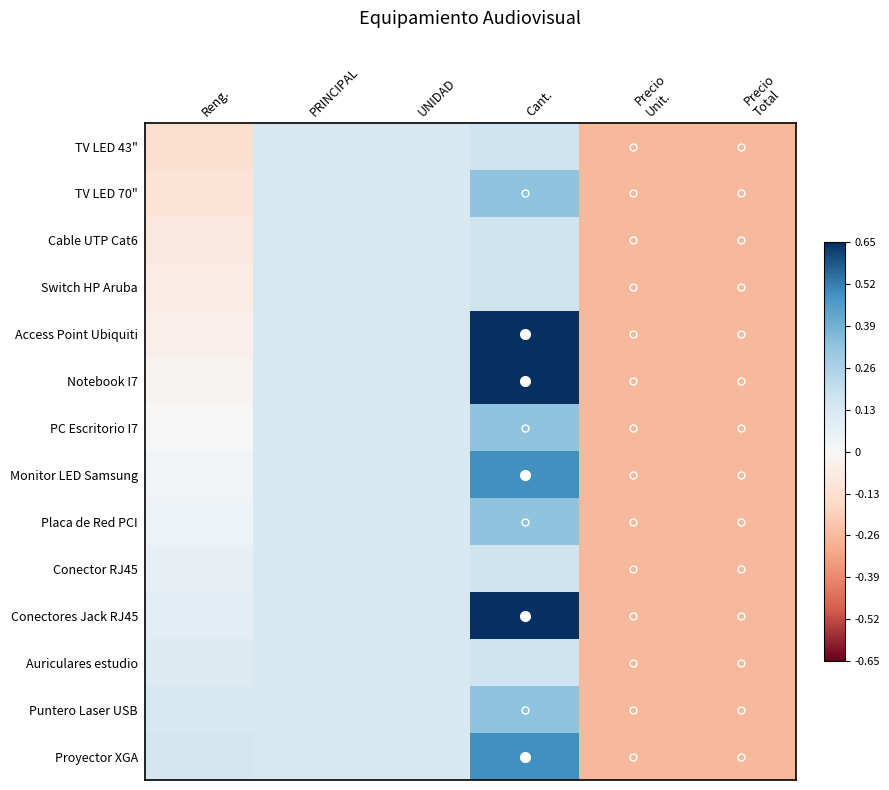

Between PRINCIPAL and Reng., which is larger?

PRINCIPAL